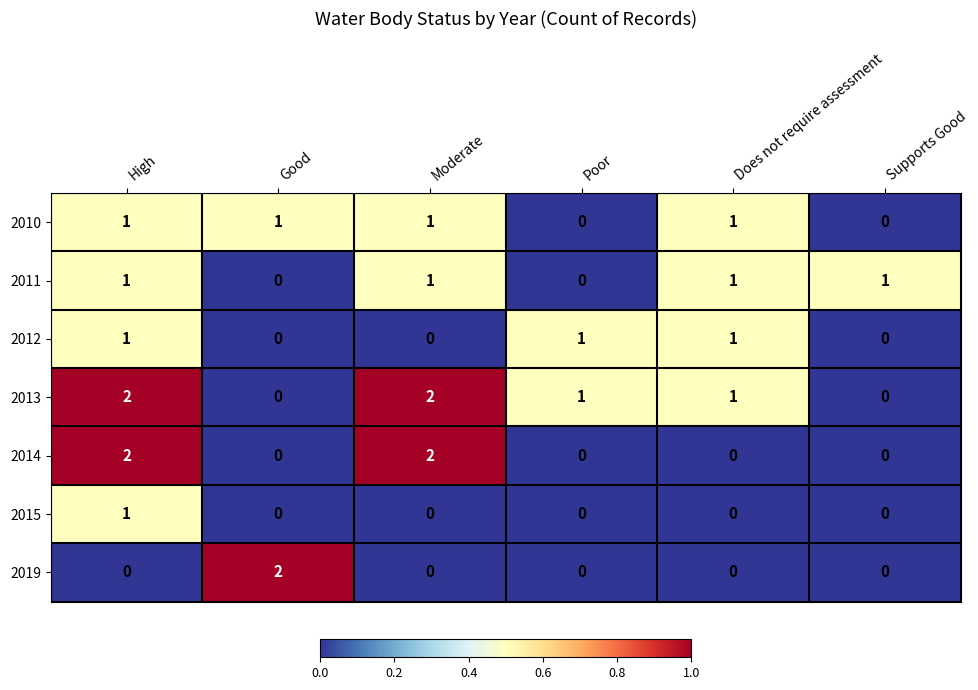

How many series are shown in this chart?

7